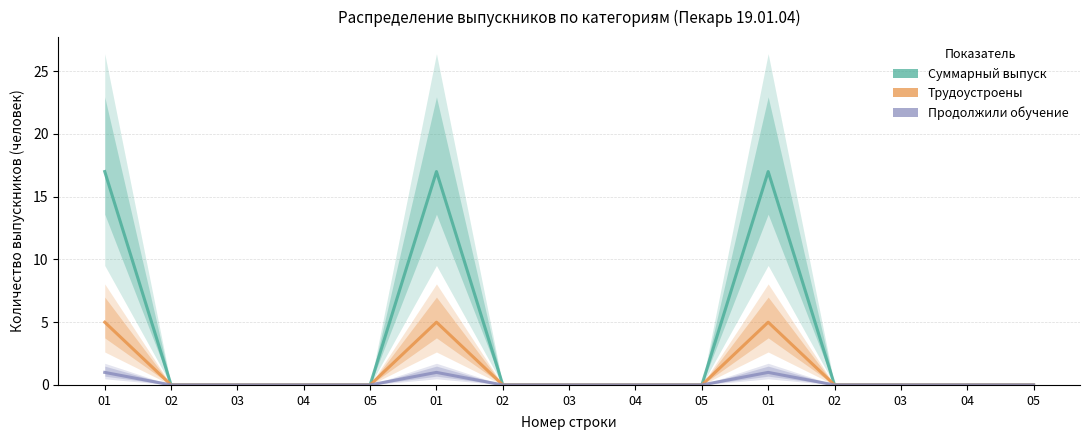

How many values in Трудоустроены are above zero?

3